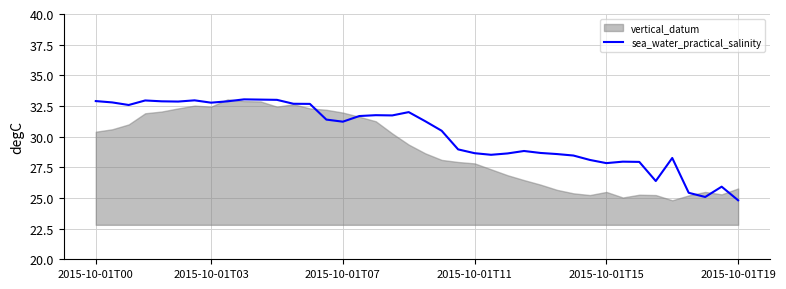

What is the minimum value shown in the chart?

24.8